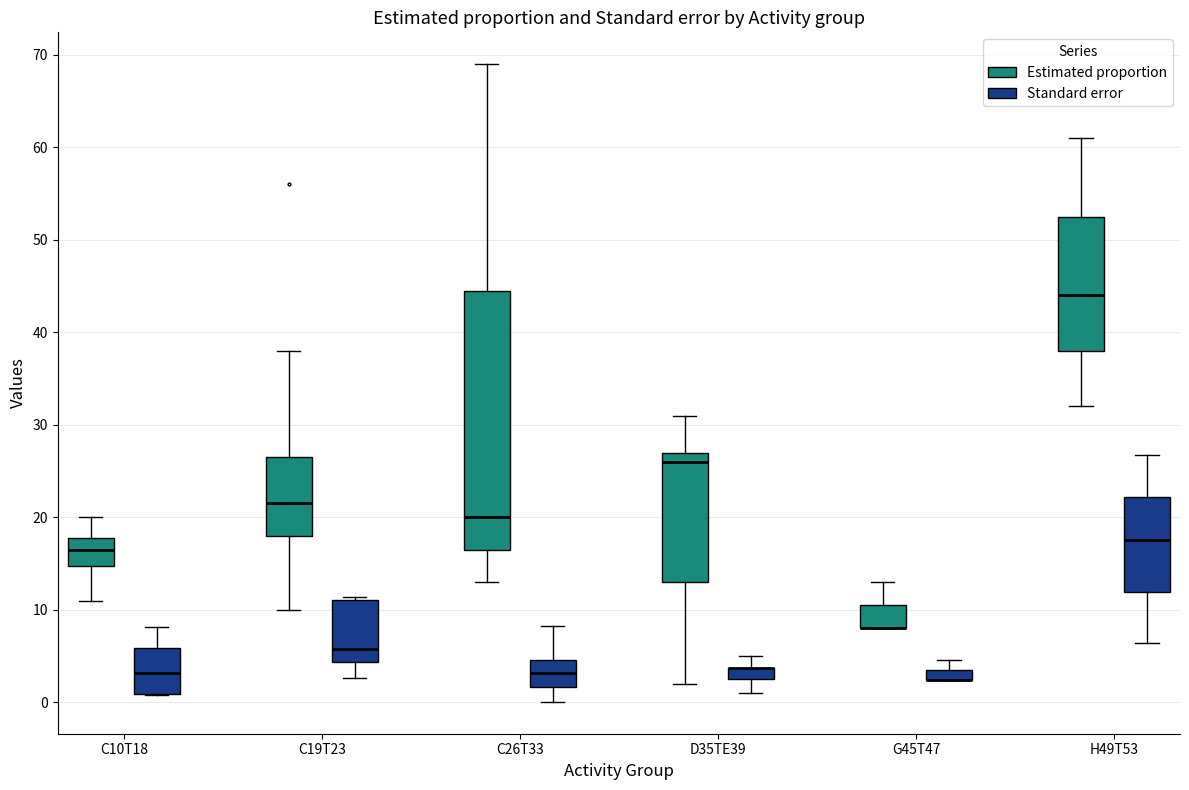

Comparing the boxes themselves (not the whiskers), which one is the tallest?

C26T33 (Estimated proportion)